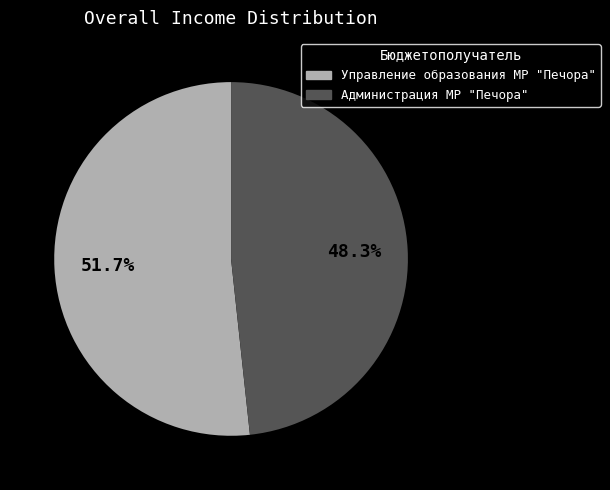

To the nearest percent, what is the combined percentage of Управление образования МР "Печора" and Администрация МР "Печора"?

100%